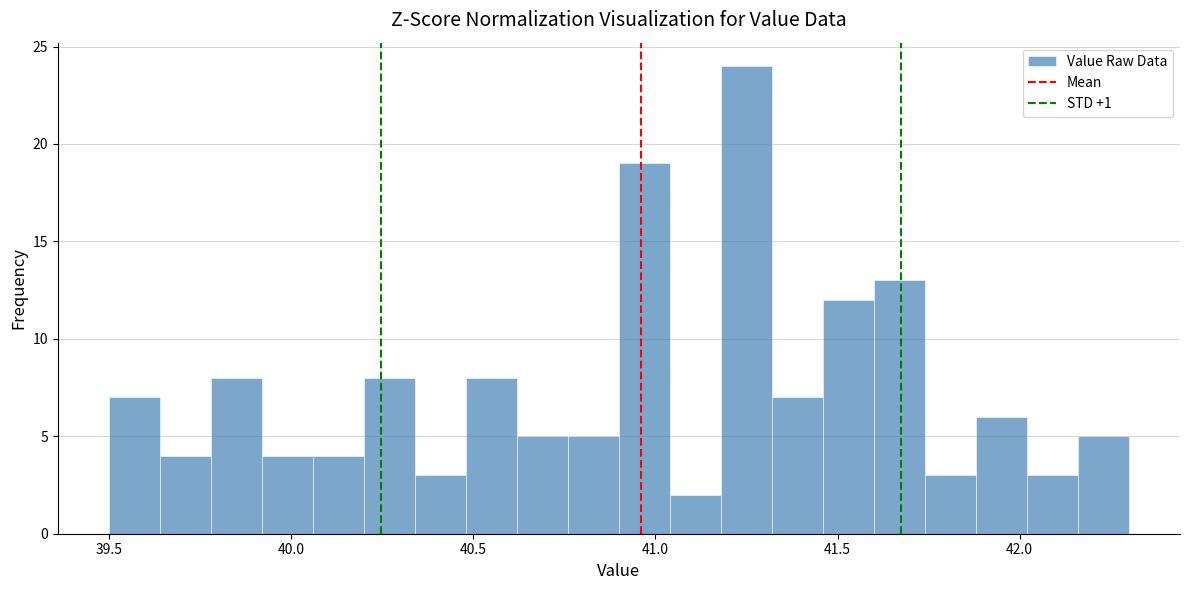

Read against the x-axis, roughly where is the centre of the tallest bar?

41.25